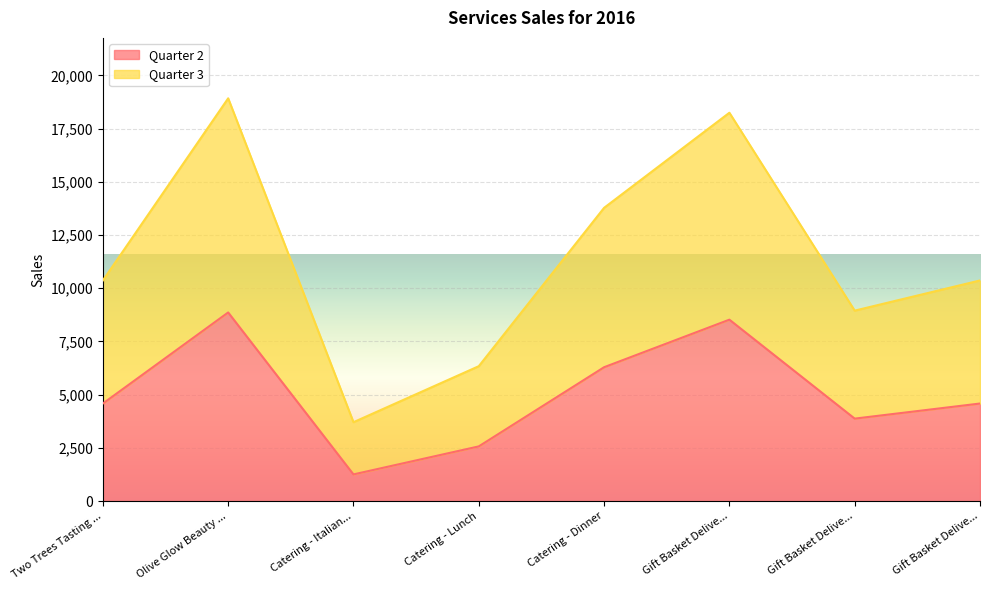

What are all the series names shown in the legend?

Quarter 2, Quarter 3